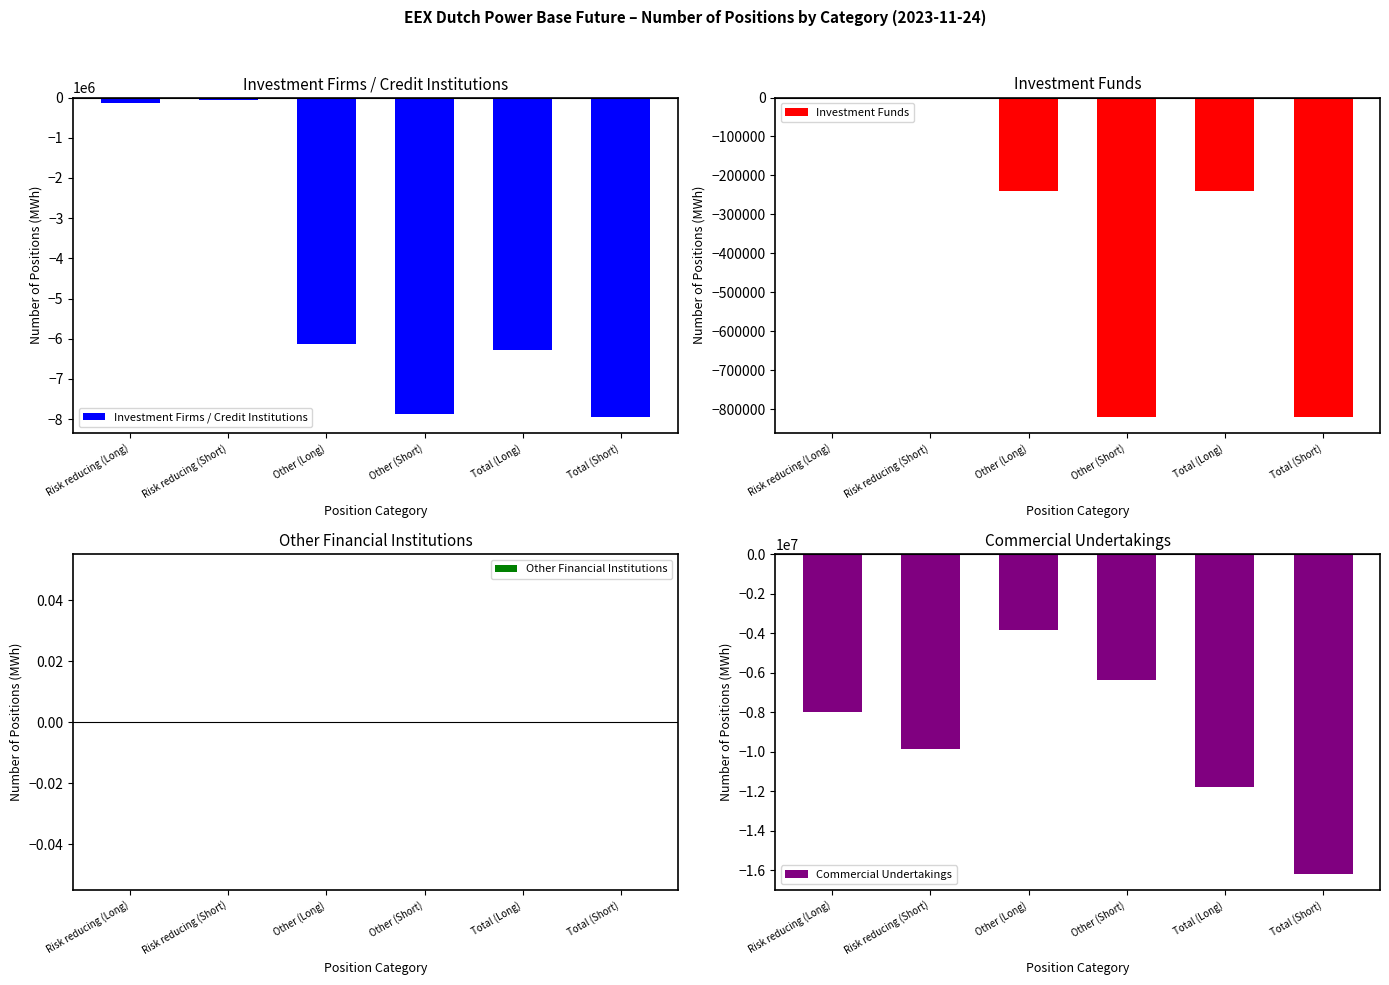

Which category has the highest value in the Commercial Undertakings series?

Other (Long)